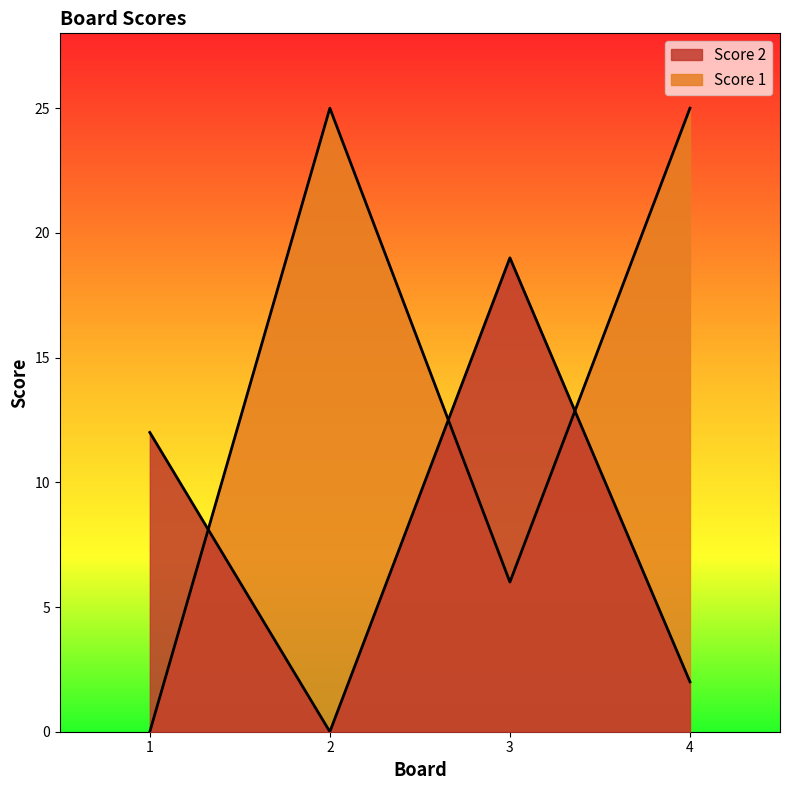

Is it true that Score 1 equals 14 at 2?

False